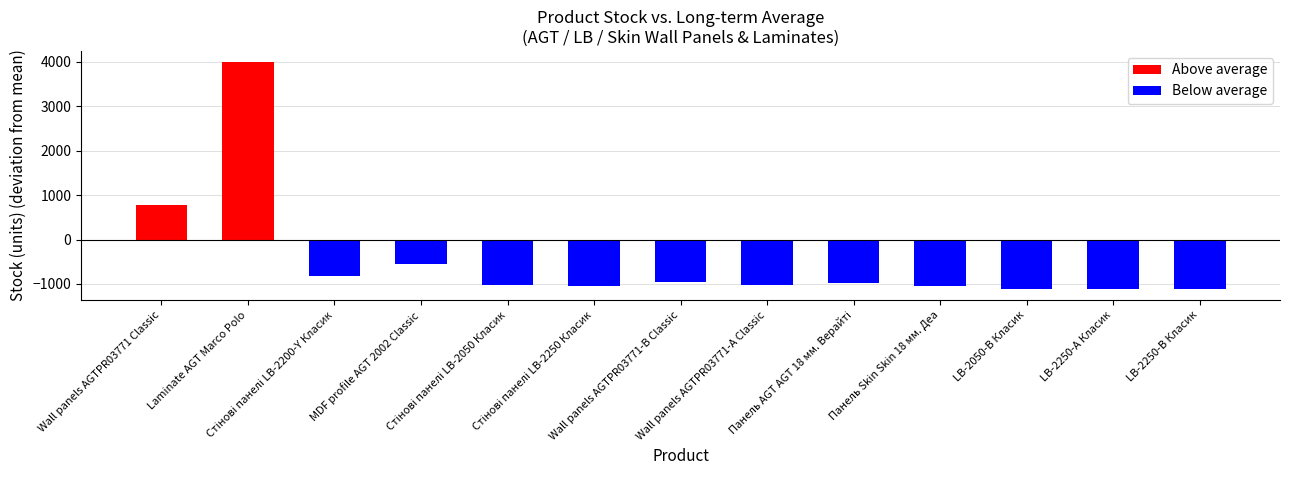

What is the label of the 12th bar from the left?

LB-2250-А Класик